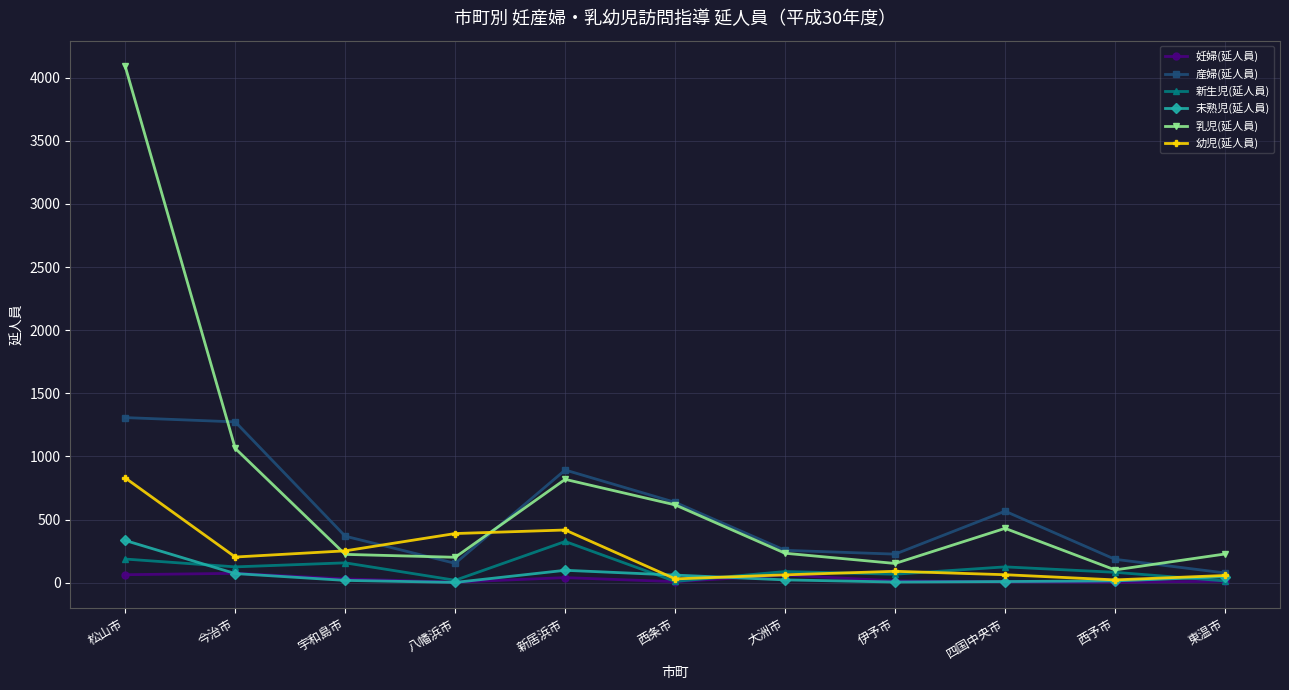

What is the total value across all series at 松山市?

6813